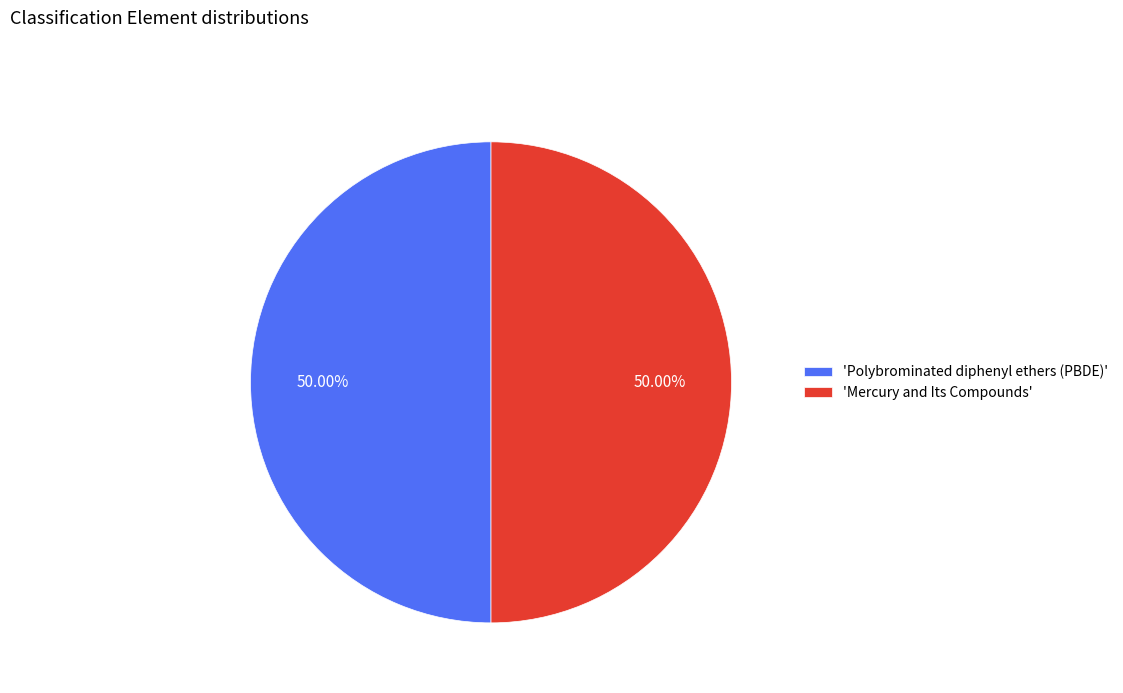

Approximately how many times larger is the value at 'Polybrominated diphenyl ethers (PBDE)' compared to 'Mercury and Its Compounds'?

1.0